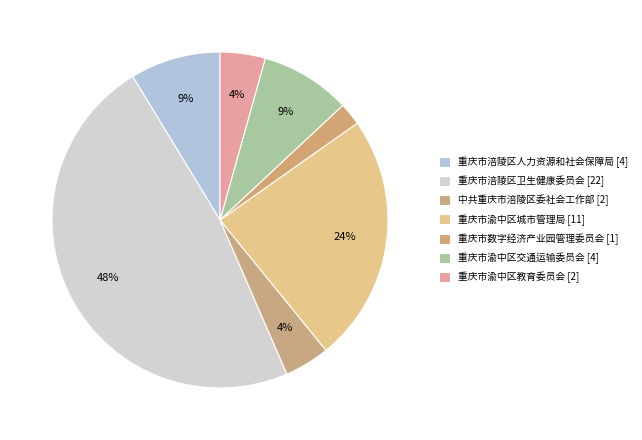

To the nearest percent, what is the combined percentage of 重庆市涪陵区人力资源和社会保障局 and 重庆市涪陵区卫生健康委员会?

57%